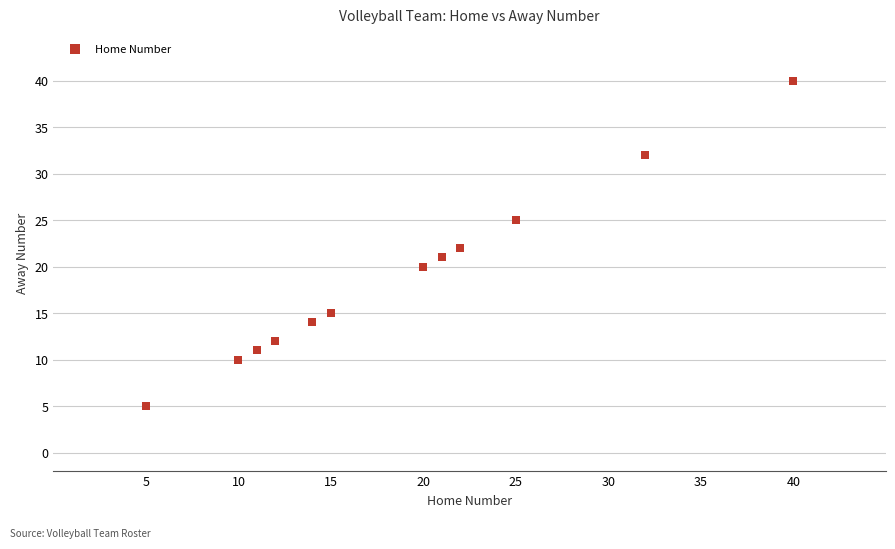

What is the average X value?

19